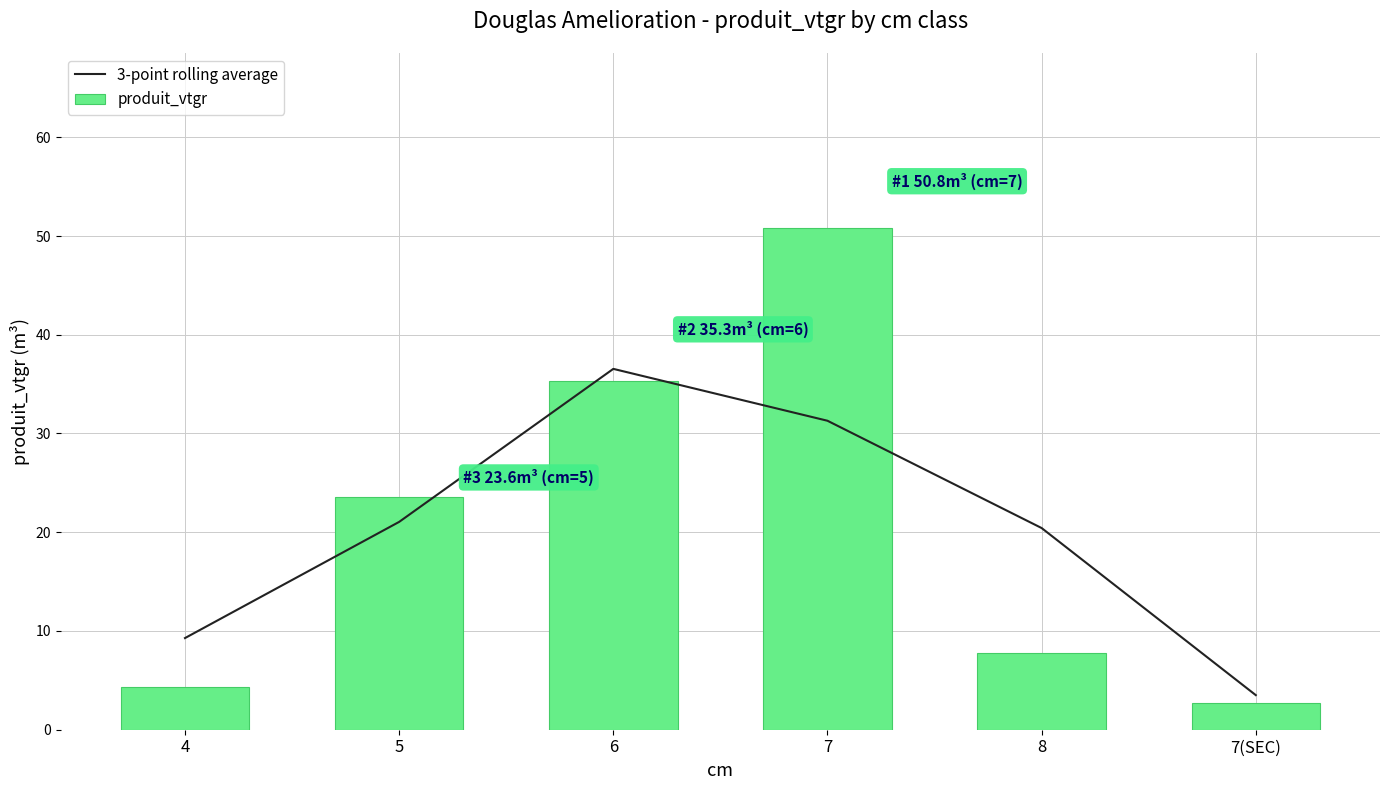

True or false: produit_vtgr has a value of 1.3 at 4.

False